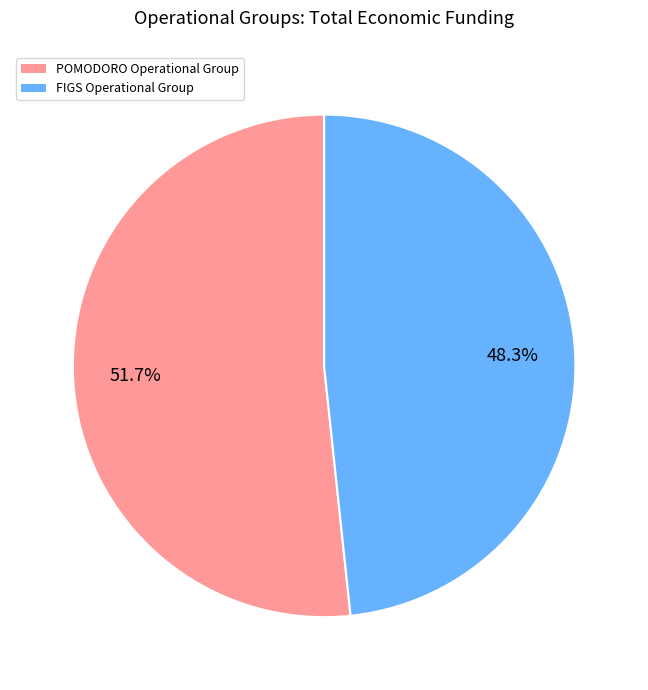

Is POMODORO Operational Group the majority of the pie?

Yes